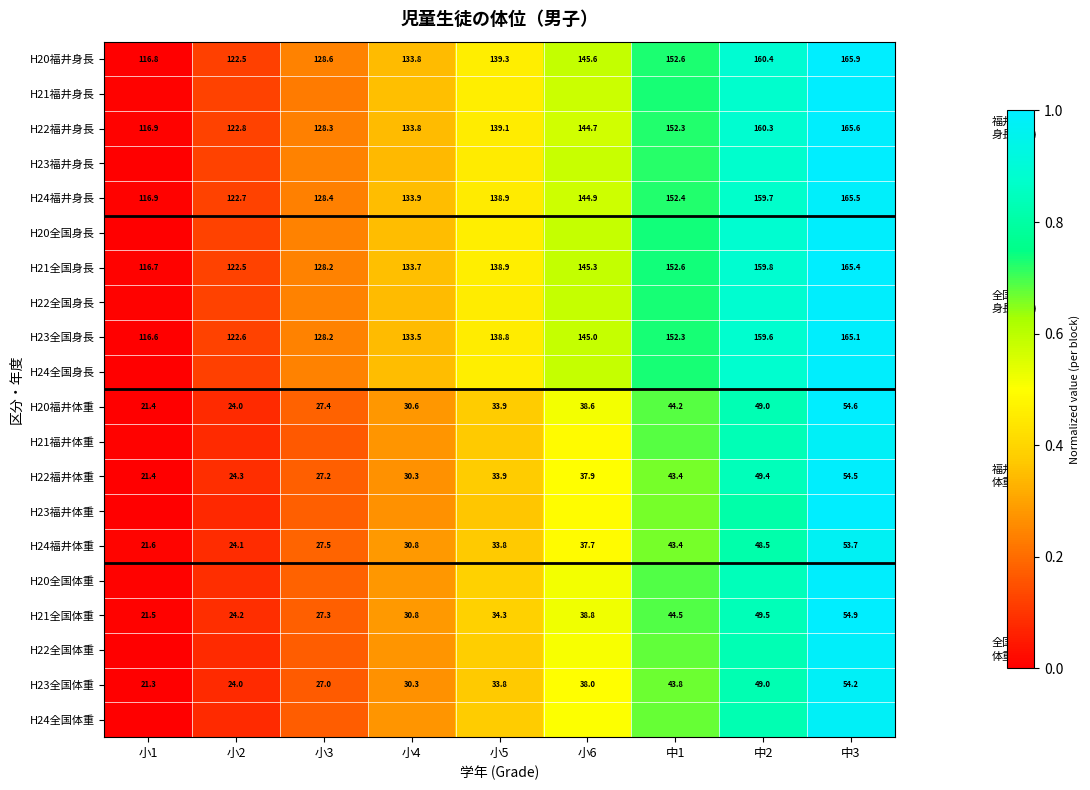

At which label does H21全国体重 reach its minimum?

小1